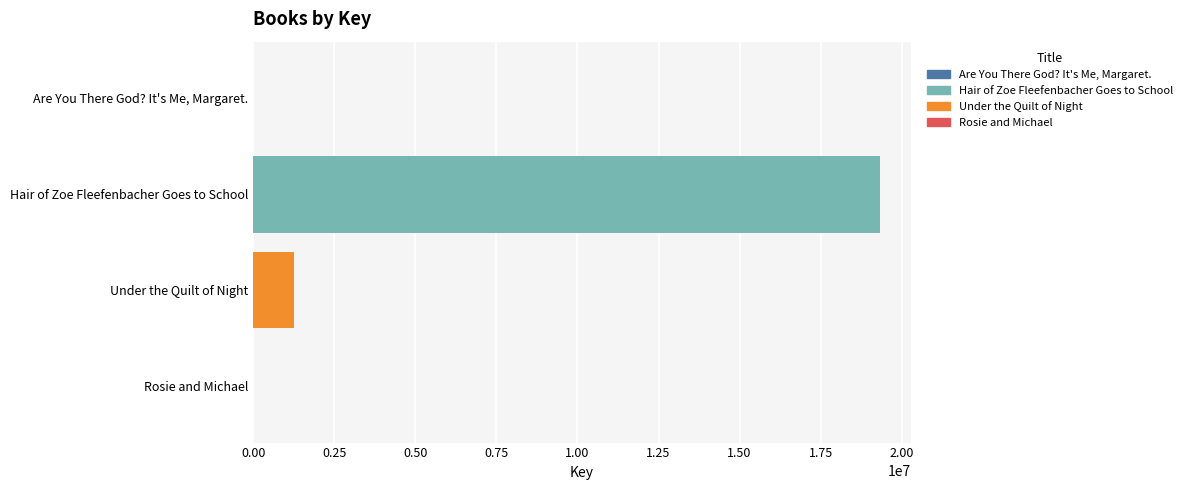

What value does the data have at Hair of Zoe Fleefenbacher Goes to School?

19317830